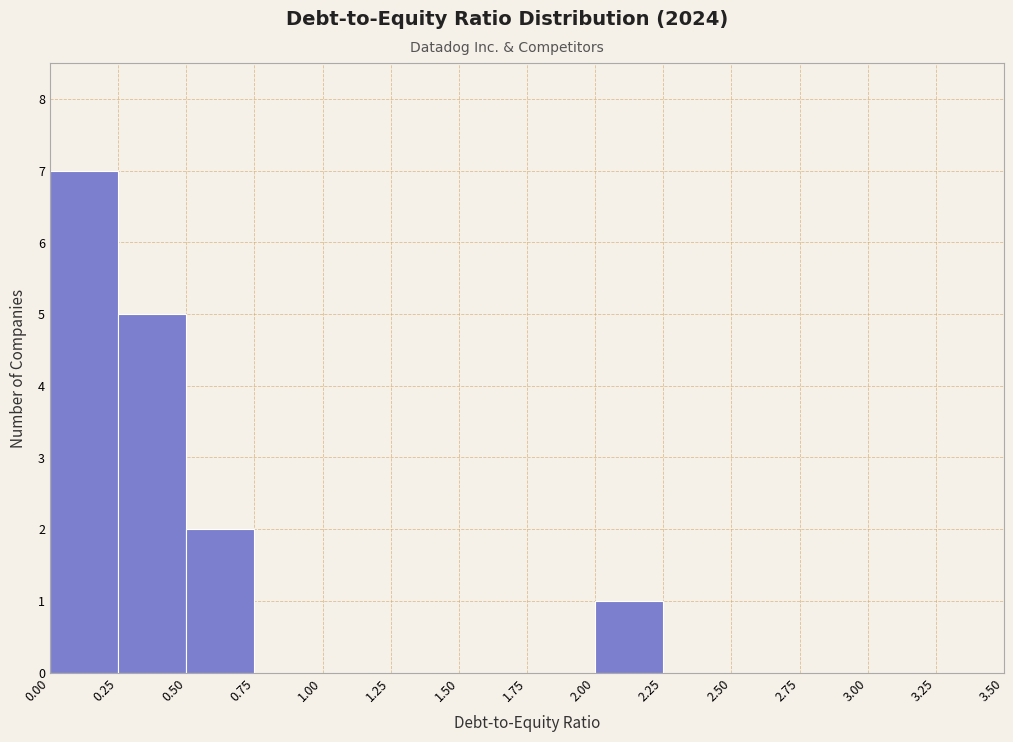

How tall is the bar that spans 0.25 to 0.50 on the x-axis? The values are not printed on the chart, so give them approximately, as read against the axis.

5